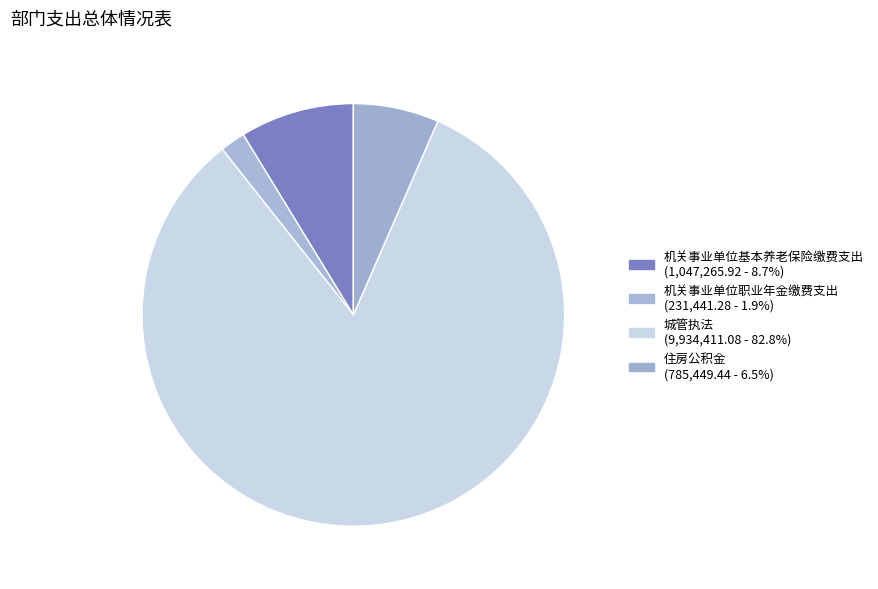

To the nearest percent, what percentage of the pie is 机关事业单位职业年金缴费支出?

2%